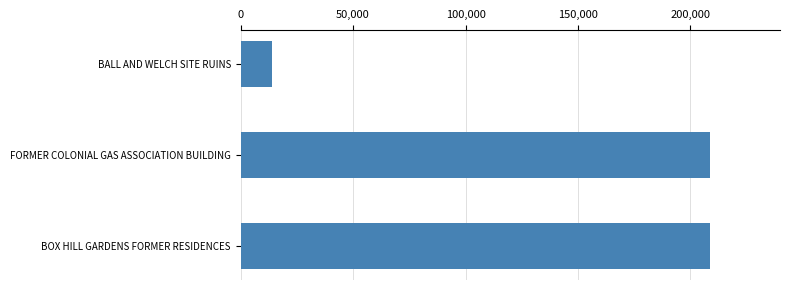

How many series are shown in this chart?

1